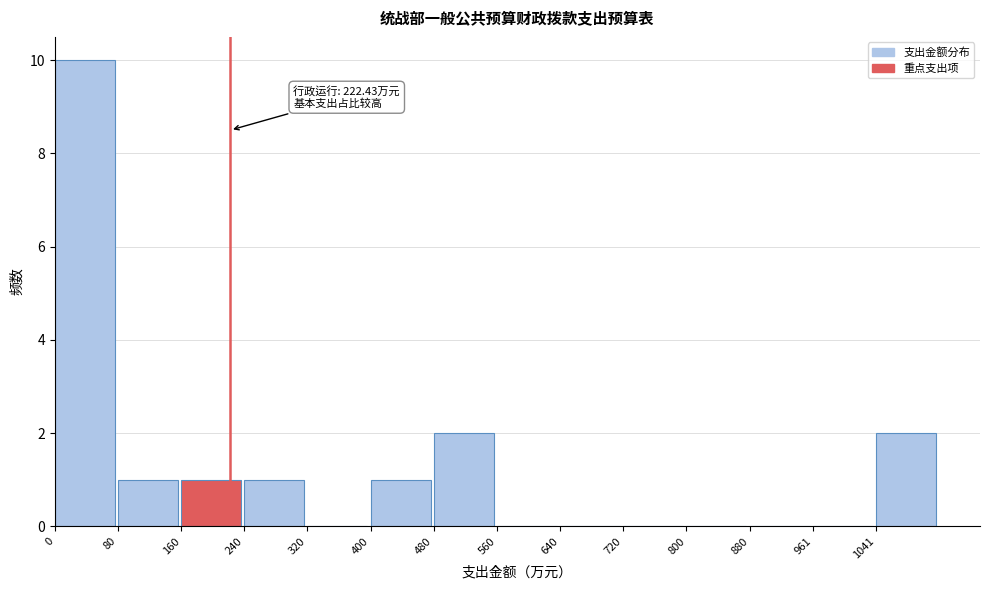

Which range on the x-axis has the tallest bar?

0 to 80